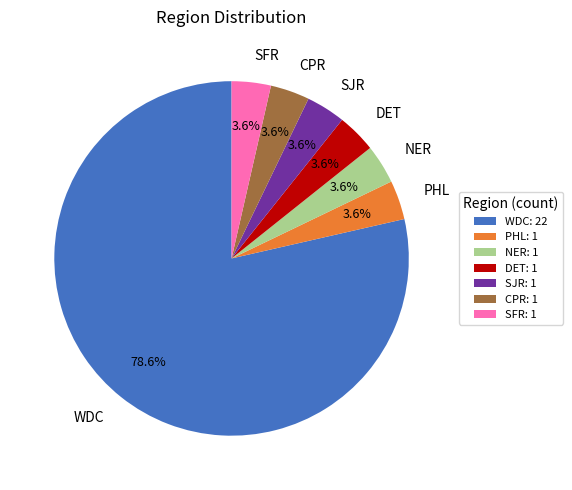

Does SFR account for over 50% of the chart?

No